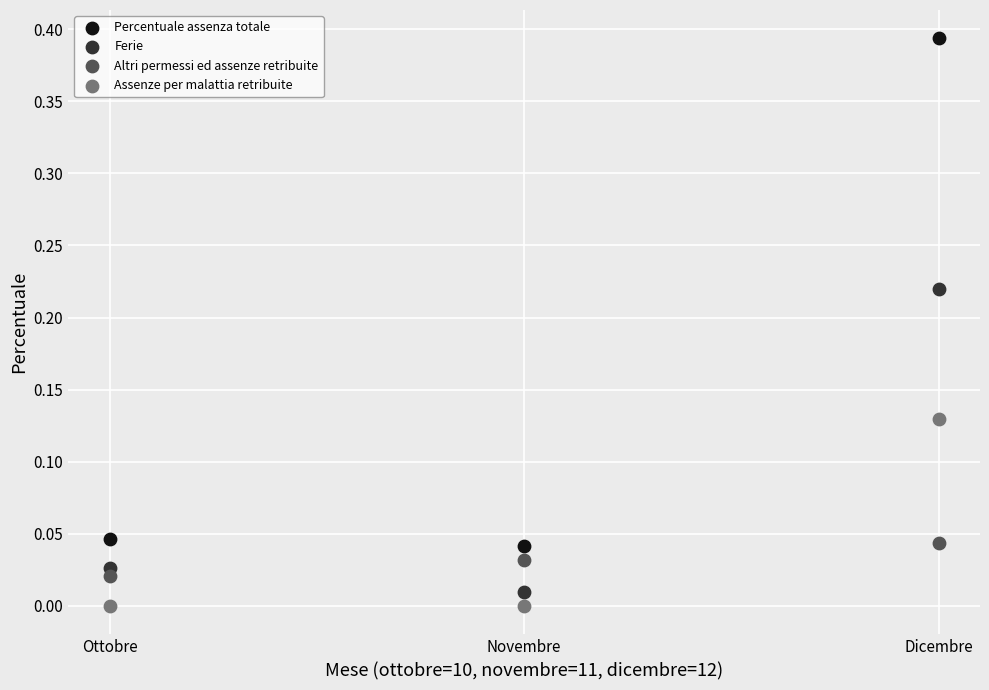

Which series reaches the maximum Y coordinate?

Percentuale assenza totale